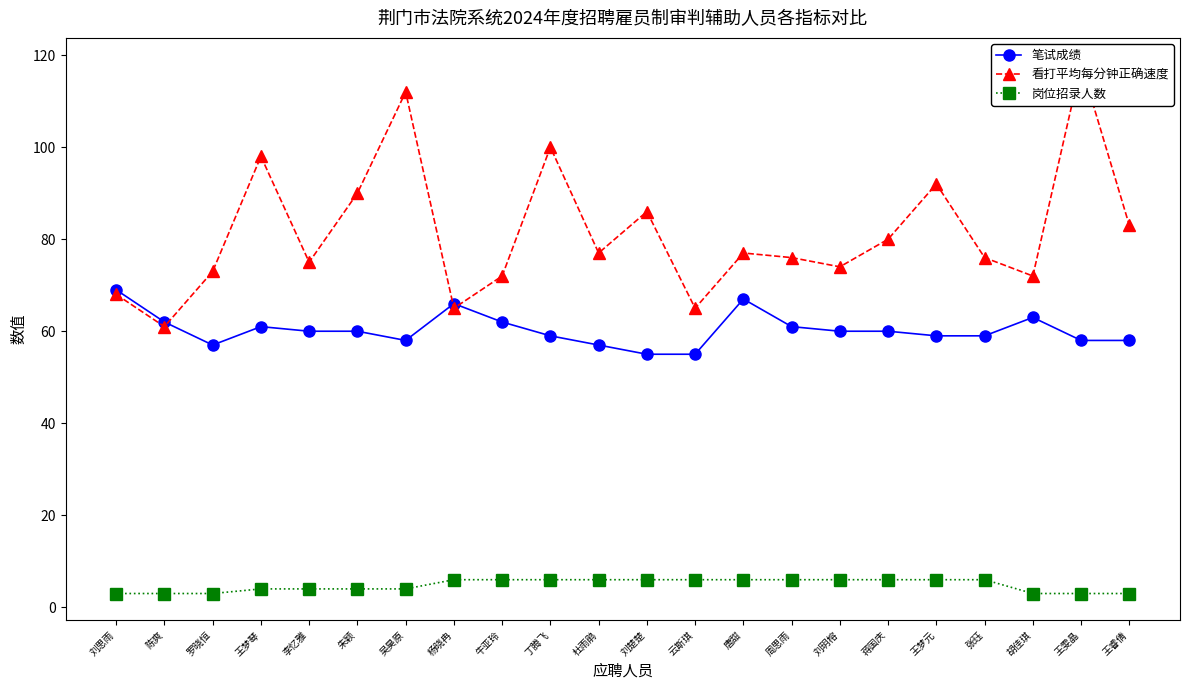

What is the minimum value for 岗位招录人数?

3